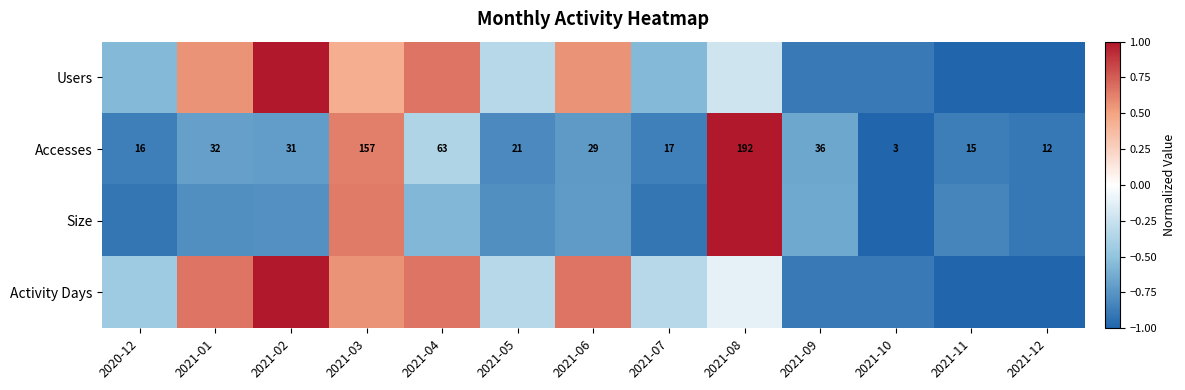

At which label does Users reach its minimum?

2021-11